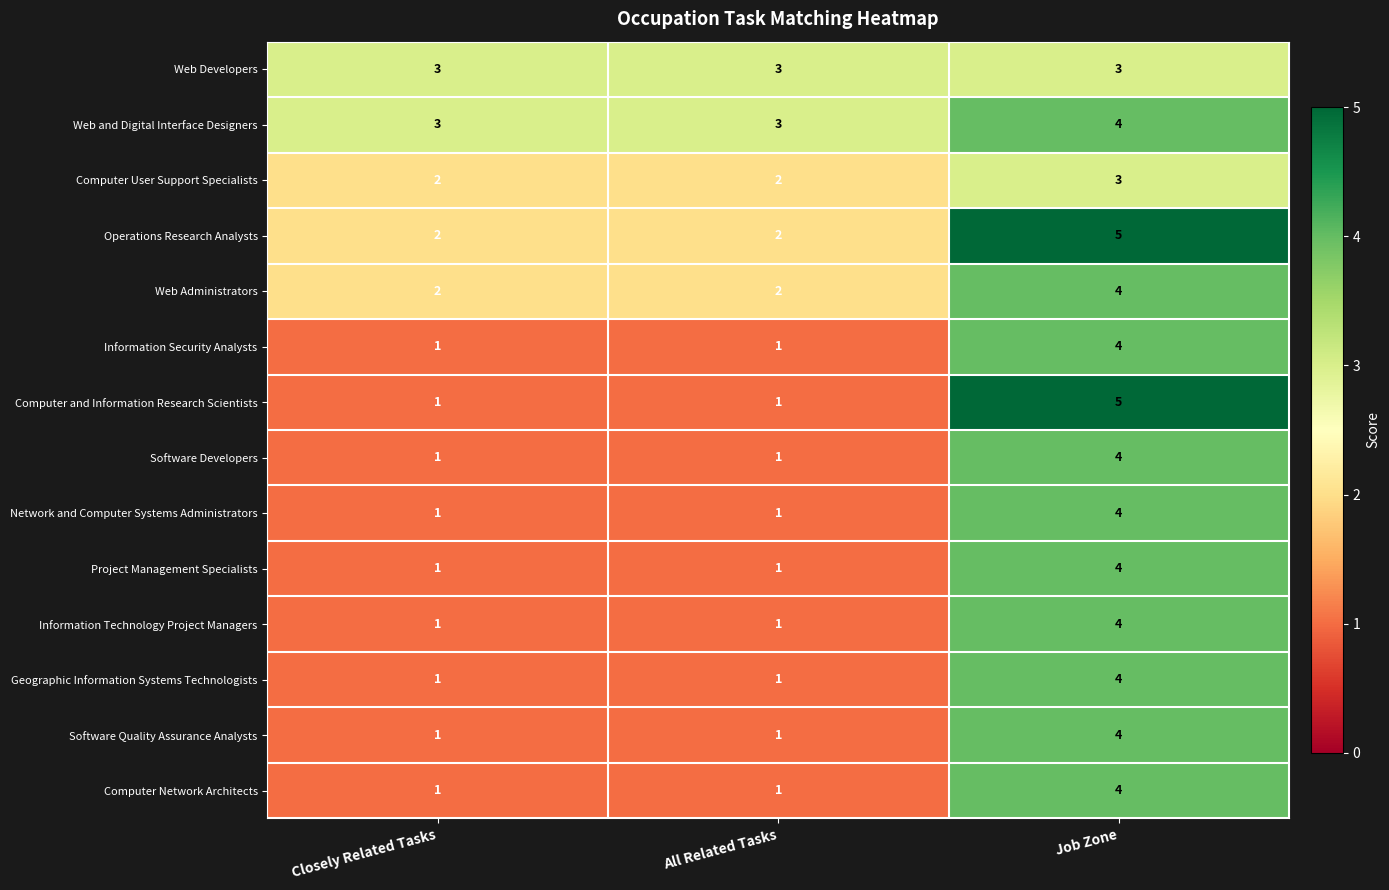

Which series has the largest total across all categories?

Web and Digital Interface Designers